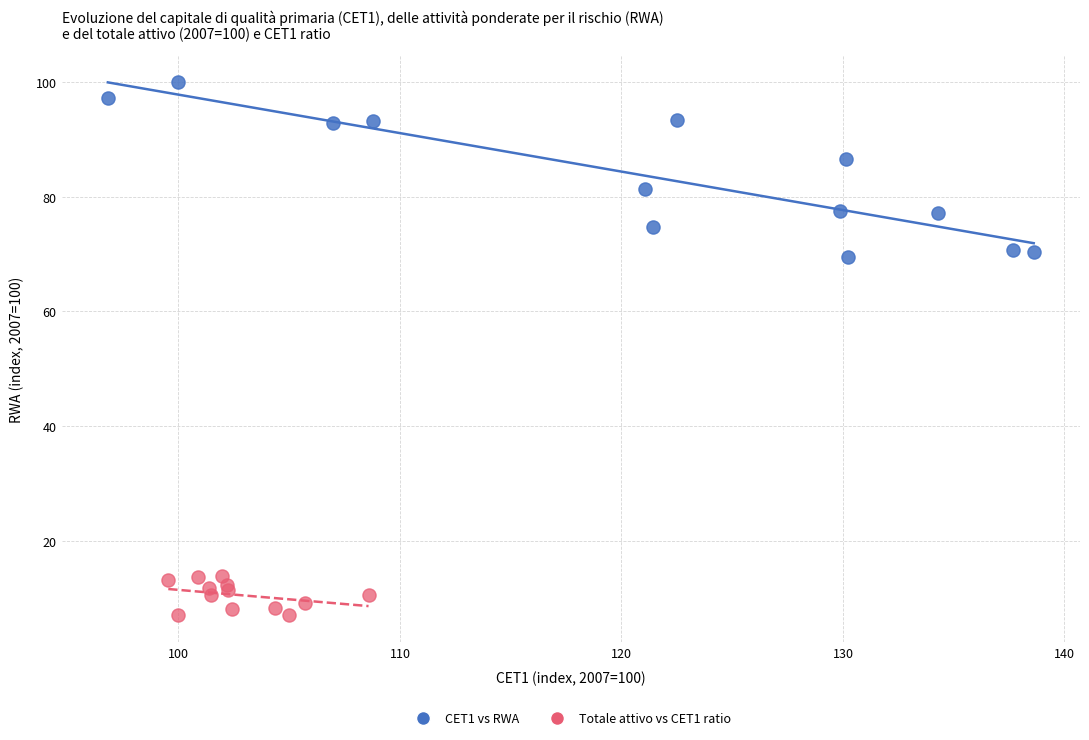

Which series reaches the minimum Y coordinate?

Totale attivo vs CET1 ratio